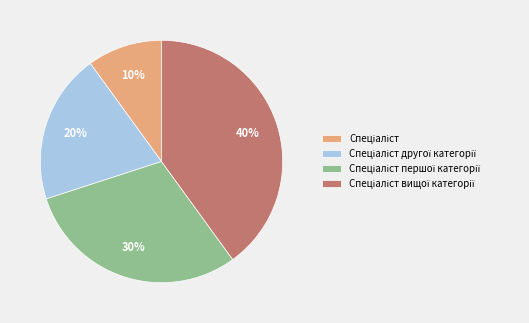

Is there a majority slice in this chart?

No